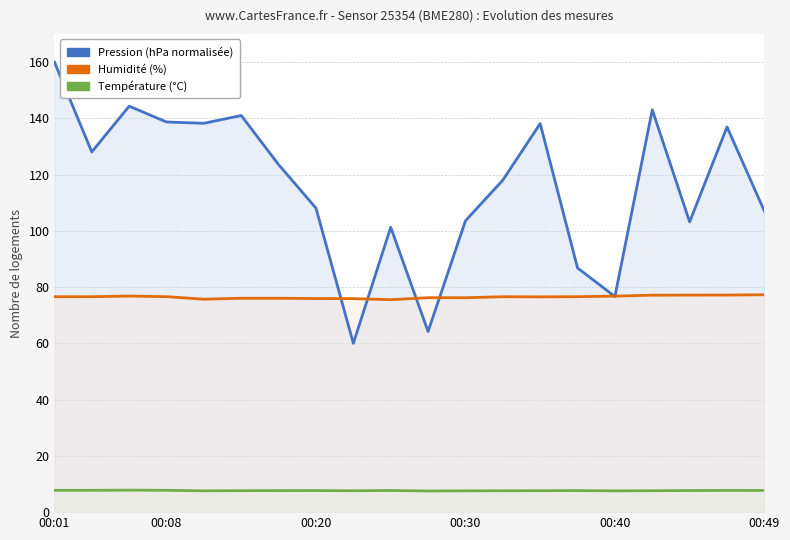

True or false: Température (°C) and Humidité (%) cross at least once.

False